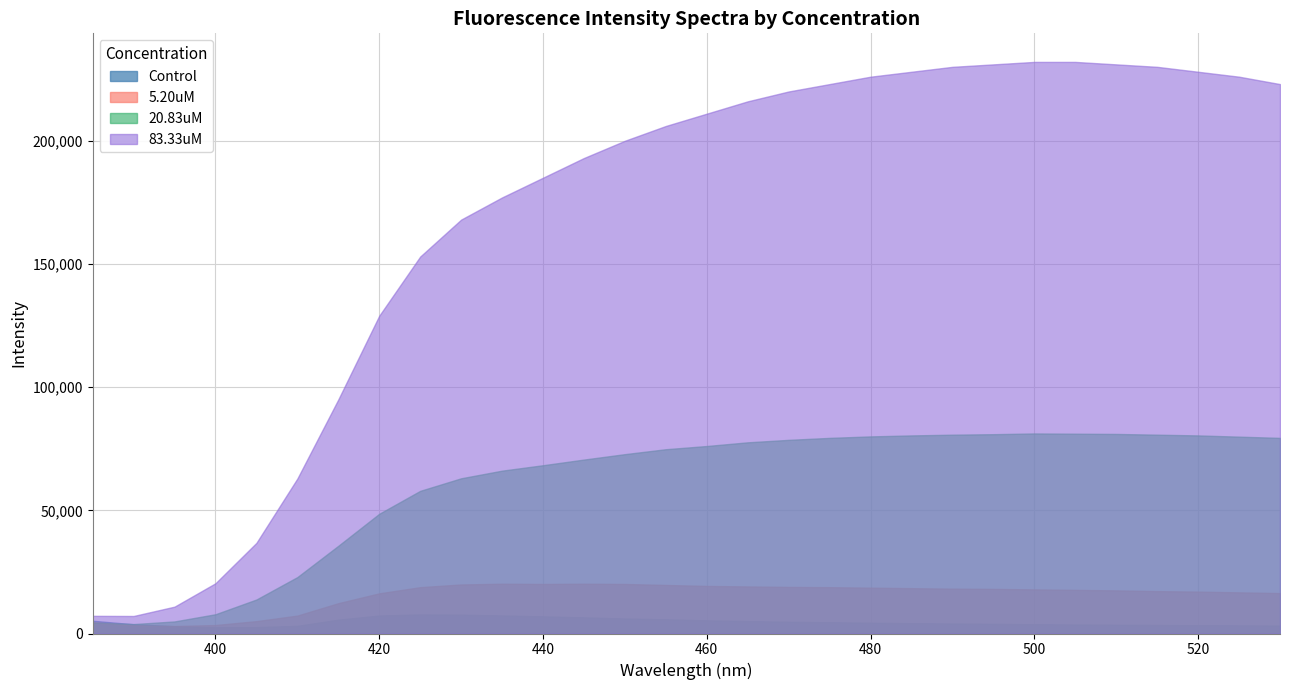

List the series in order of their peak value, lowest first.

Control, 5.20uM, 20.83uM, 83.33uM